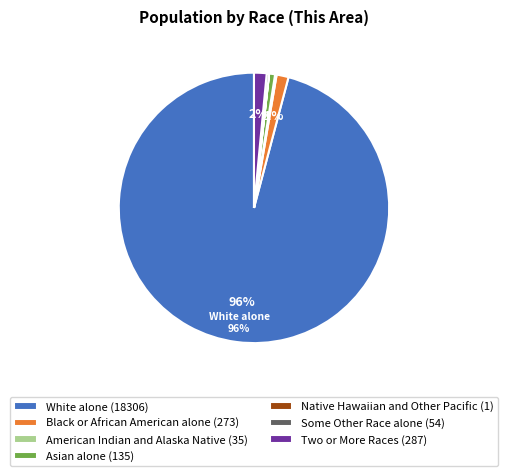

Which has a higher value, Asian alone or Two or More Races?

Two or More Races